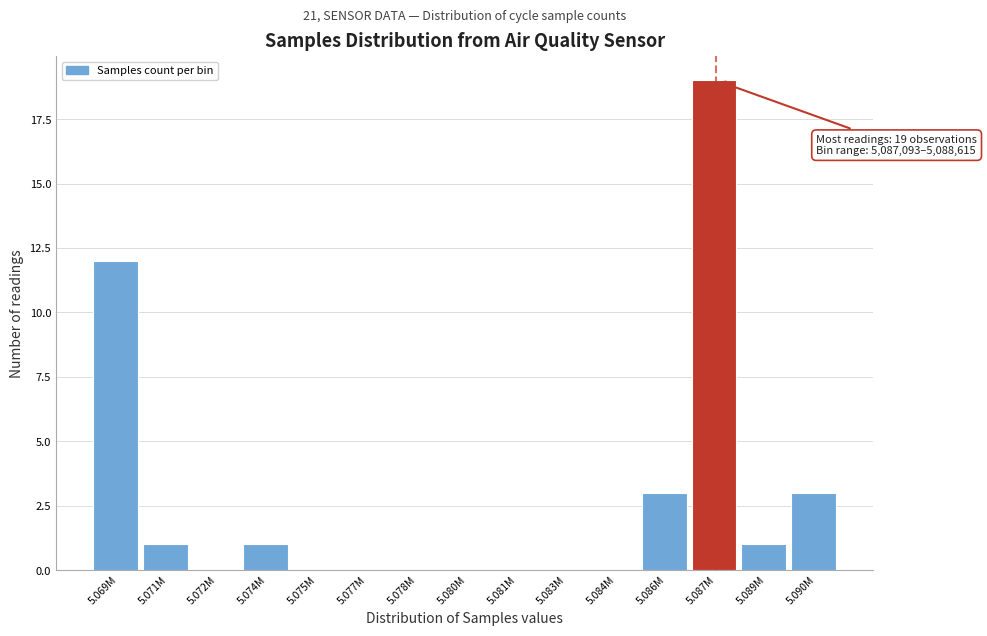

Reading left to right, what are all the values shown in this chart?

5.069M=12	5.071M=1	5.072M=0	5.074M=1	5.075M=0	5.077M=0	5.078M=0	5.080M=0	5.081M=0	5.083M=0	5.084M=0	5.086M=3	5.087M=19	5.089M=1	5.090M=3